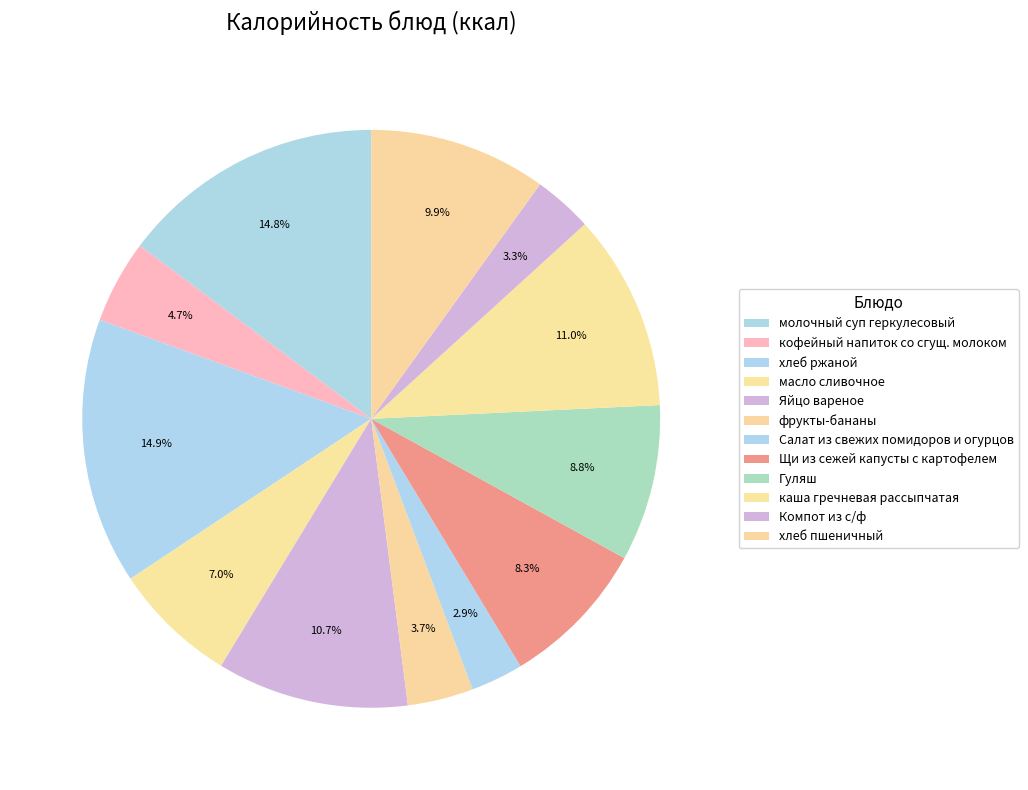

Which has a higher value, кофейный напиток со сгущ. молоком or масло сливочное?

масло сливочное